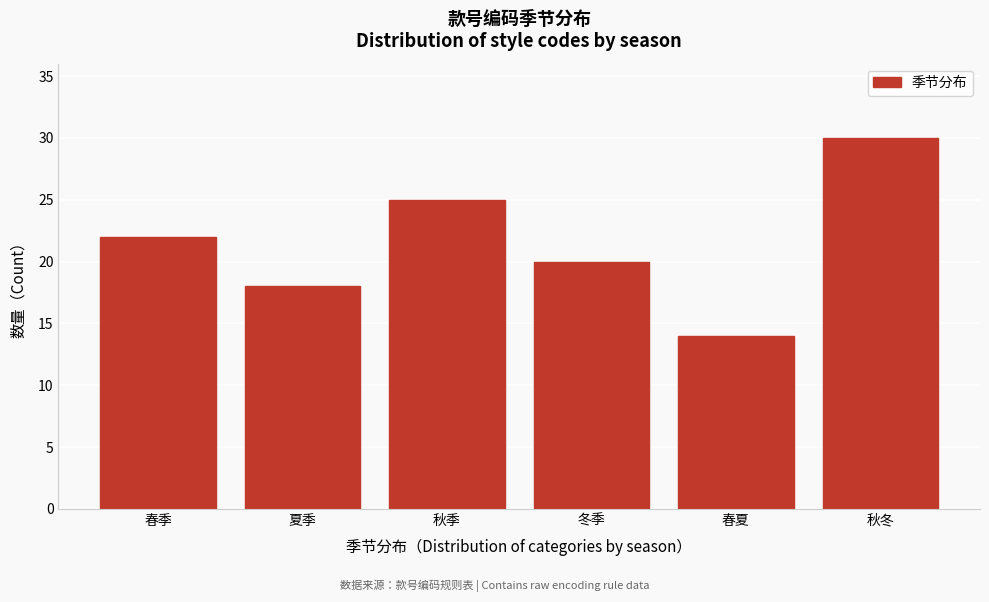

Reading left to right, extract all data points from this chart.

22	18	25	20	14	30